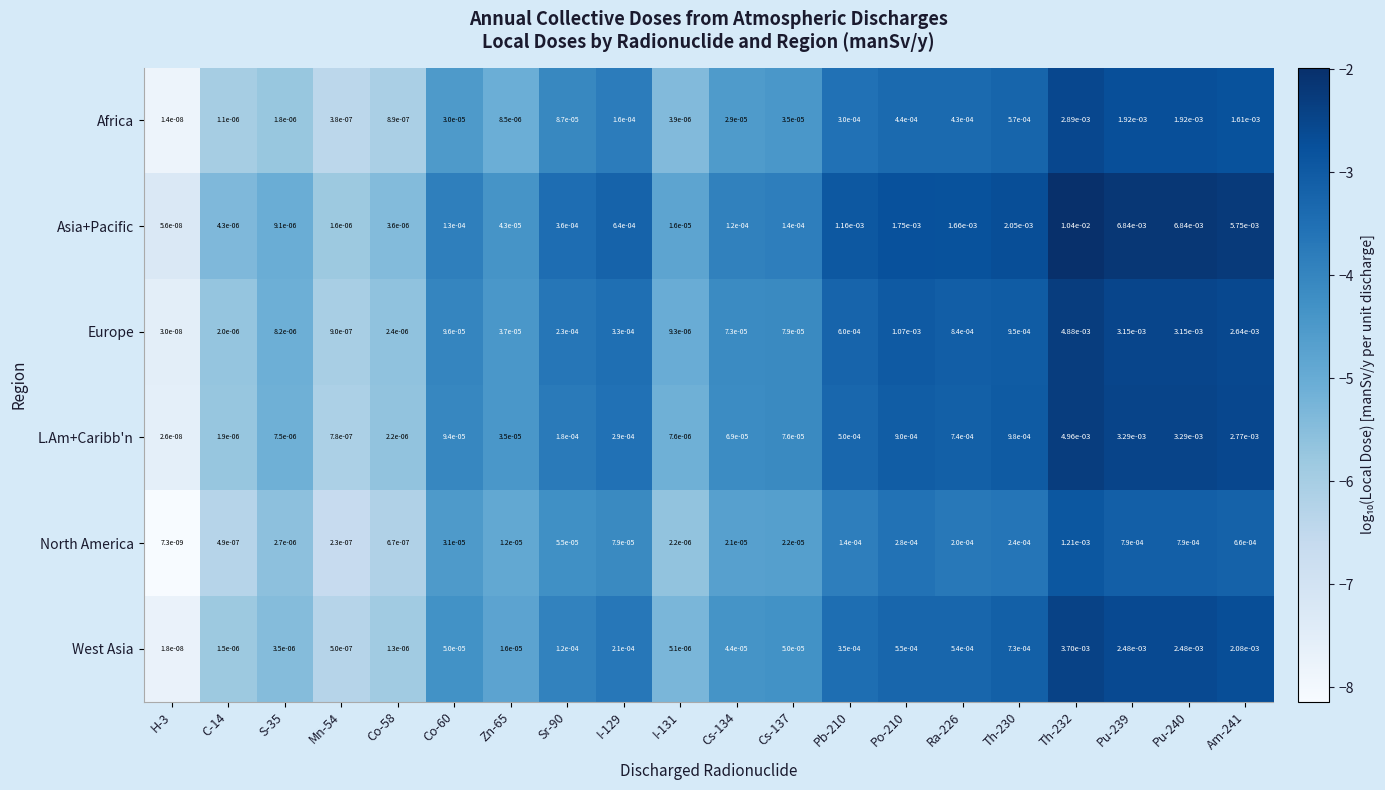

Between Sr-90 and Pu-240, which series saw the biggest shift?

Asia+Pacific